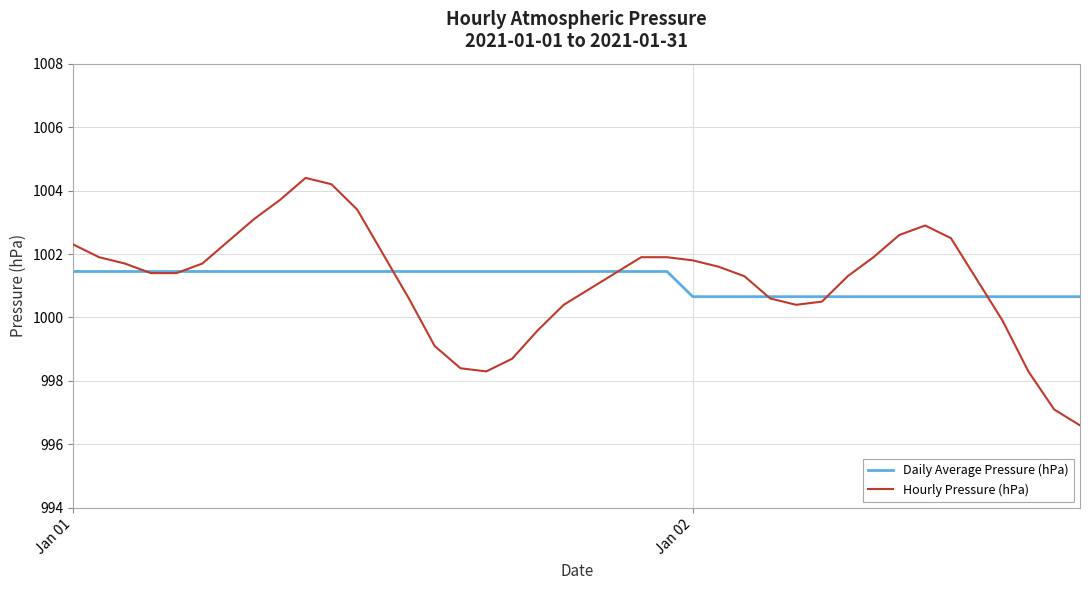

Which series has the largest range (max minus min)?

Hourly Pressure (hPa)